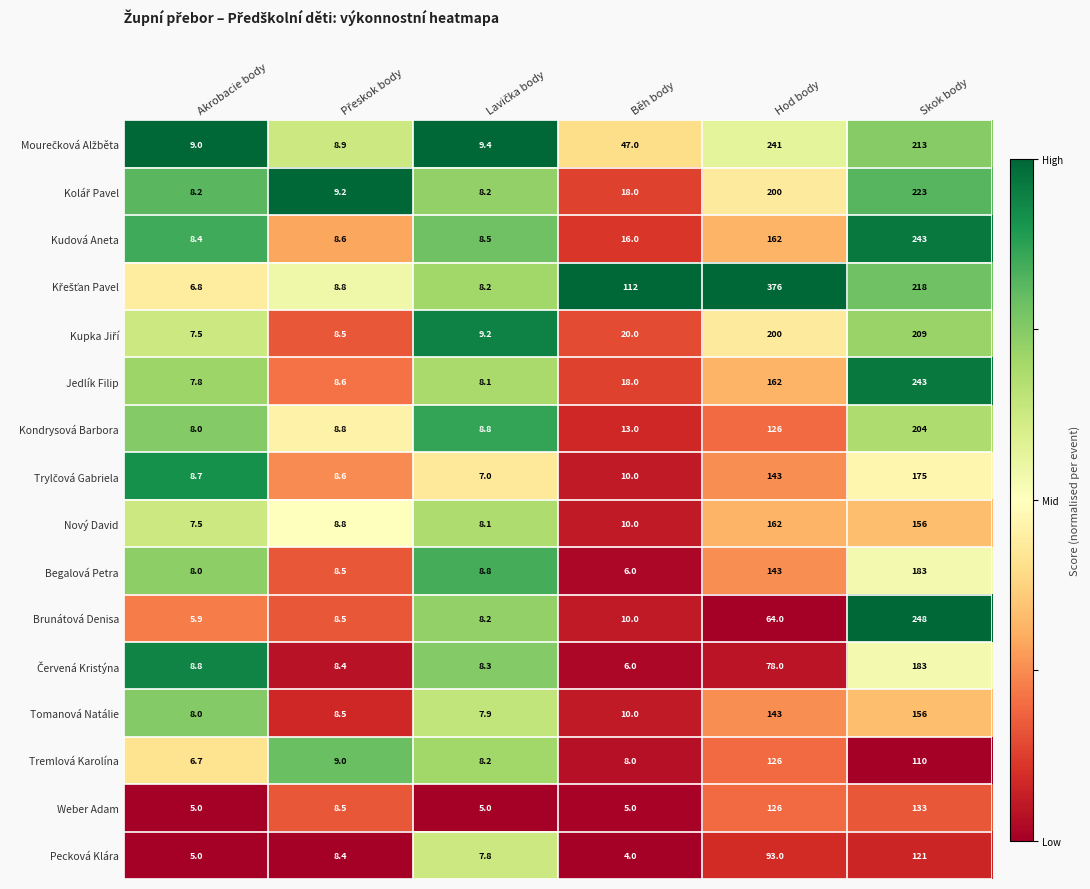

What is the sum of all Brunátová Denisa values?

344.6